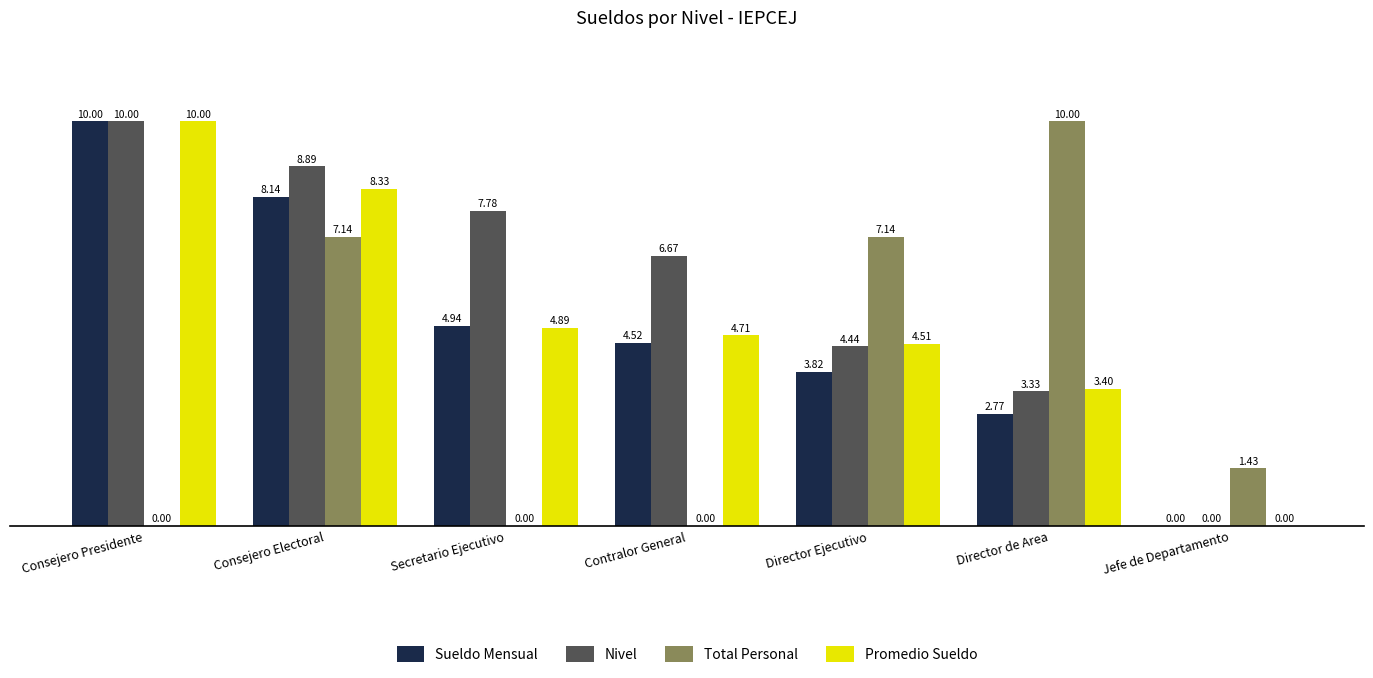

How many categories are shown in the chart?

7